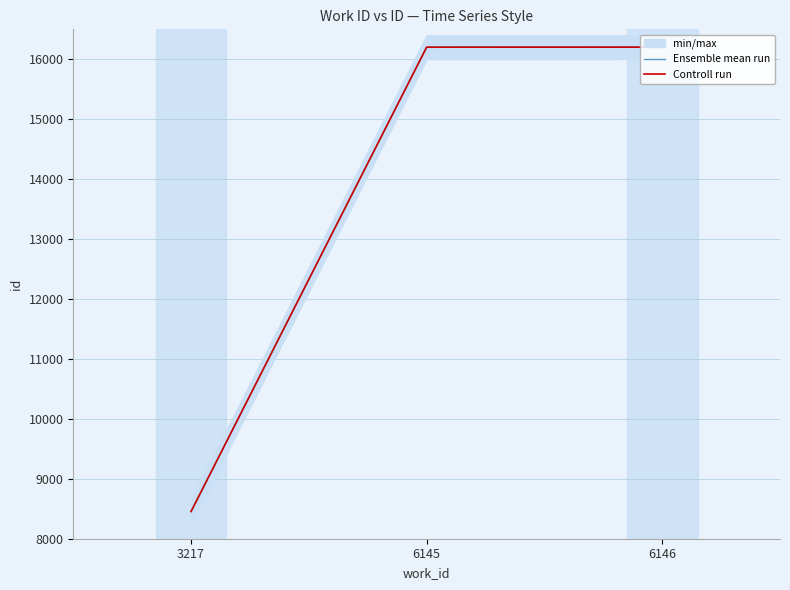

True or false: Controll run has a value of 16203 at 6146.

True